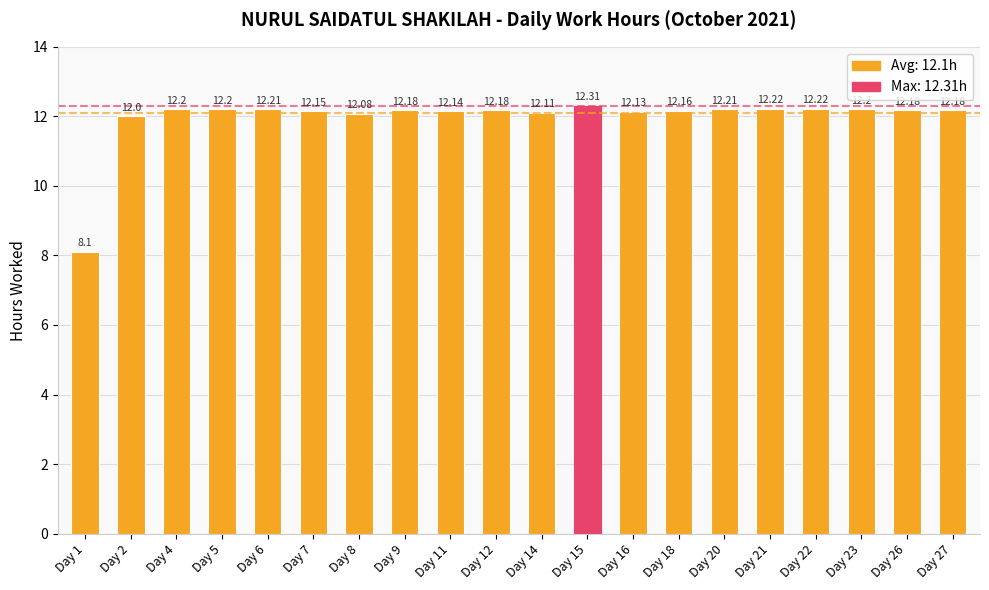

Is it true that the value at Day 6 is 12.2?

True